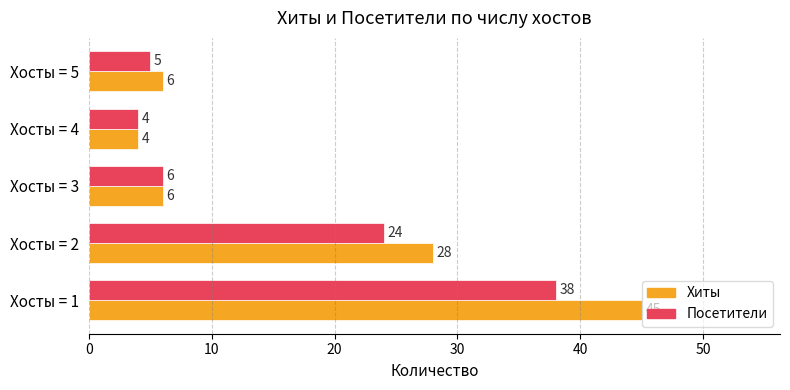

What is the sum of all Хиты values?

89